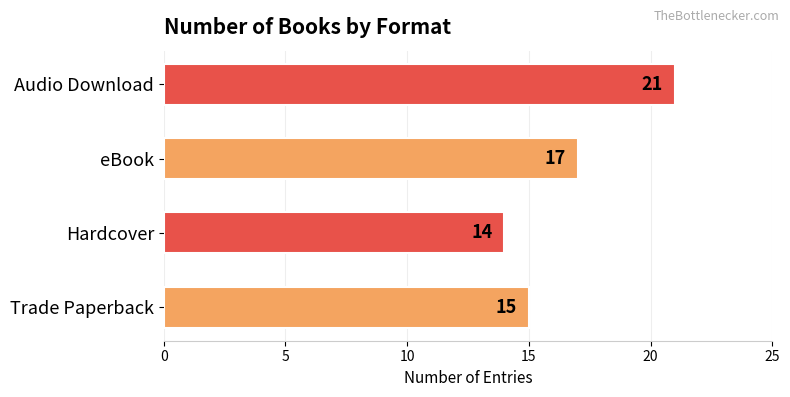

Does the chart contain stacked bars?

No